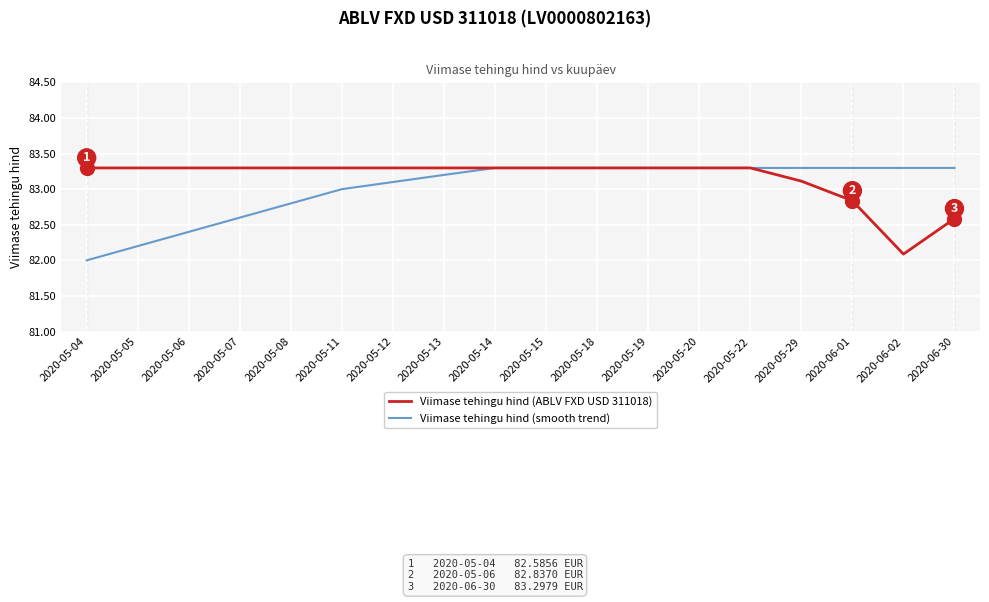

How many lines are shown in the chart?

2